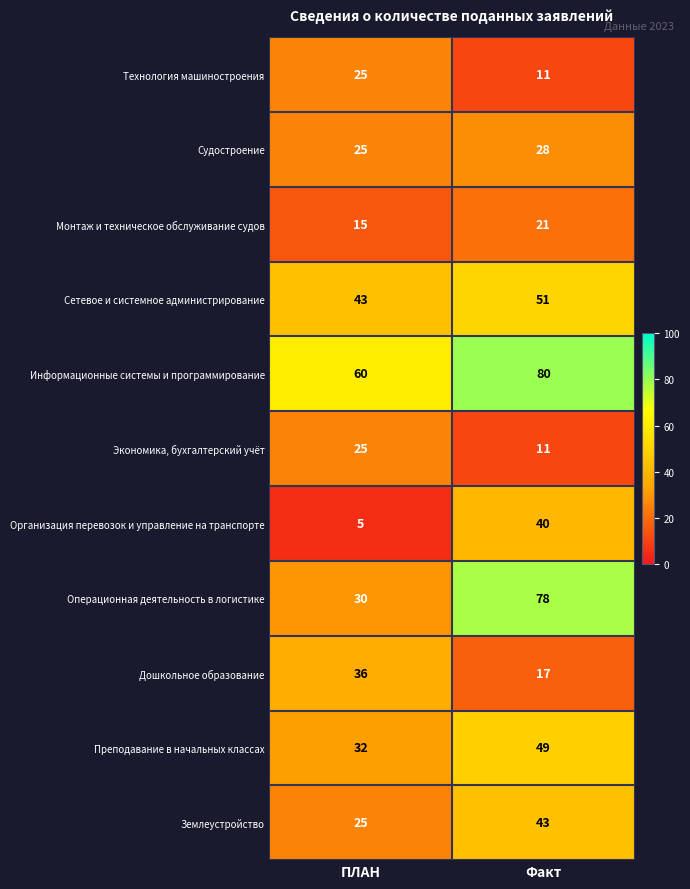

Which series has the largest range (max minus min)?

Операционная деятельность в логистике